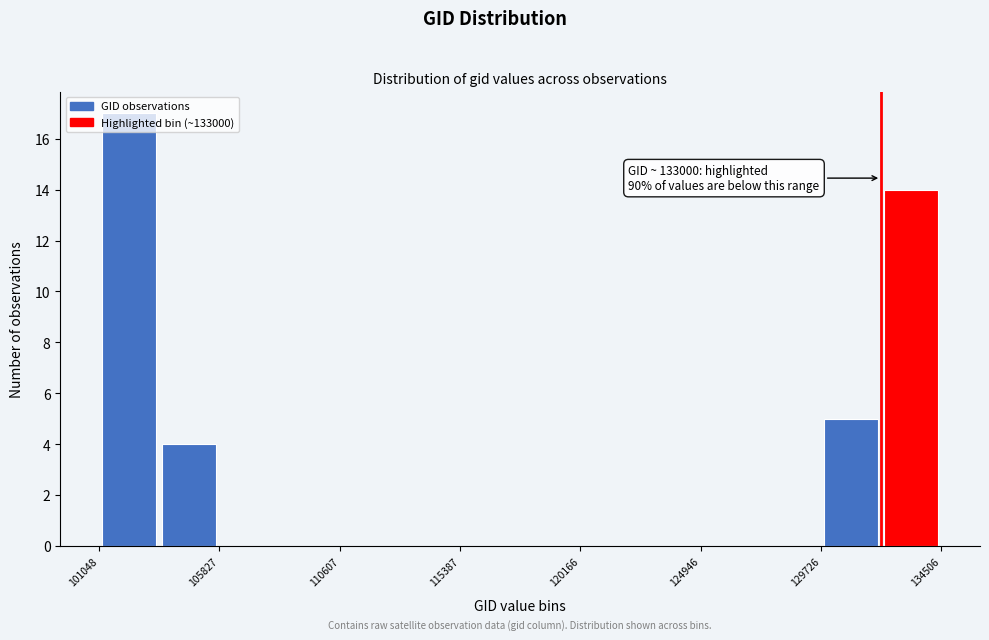

Which range on the x-axis has the tallest bar?

101000 to 103500